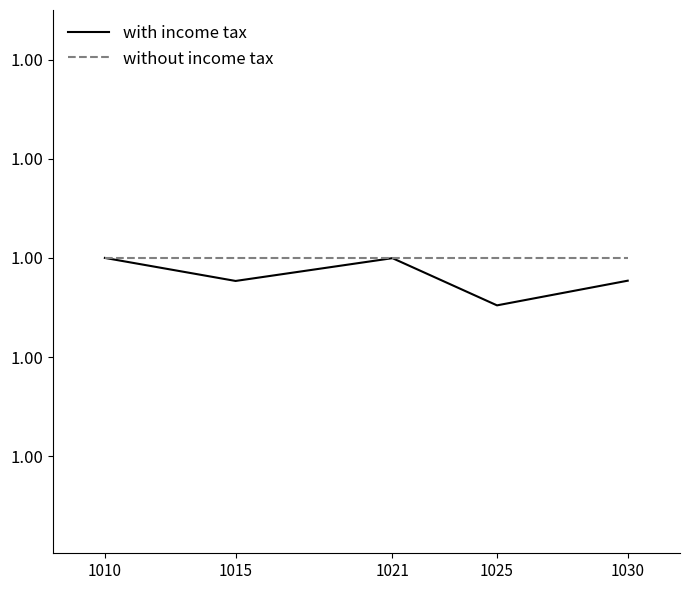

What is the maximum value shown in the chart?

1.0